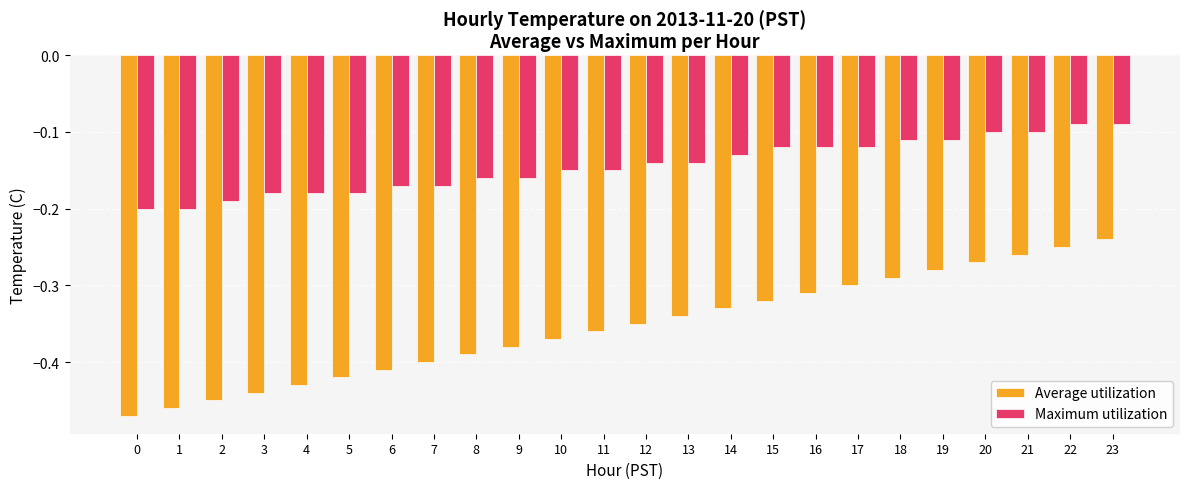

Between 1 and 19, which series saw the biggest shift?

Average utilization